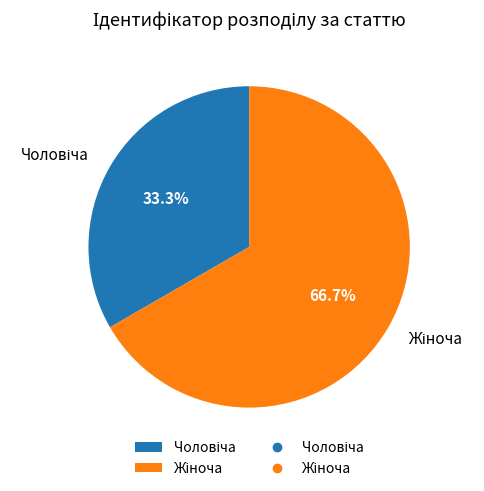

How many slices are in this pie chart?

2